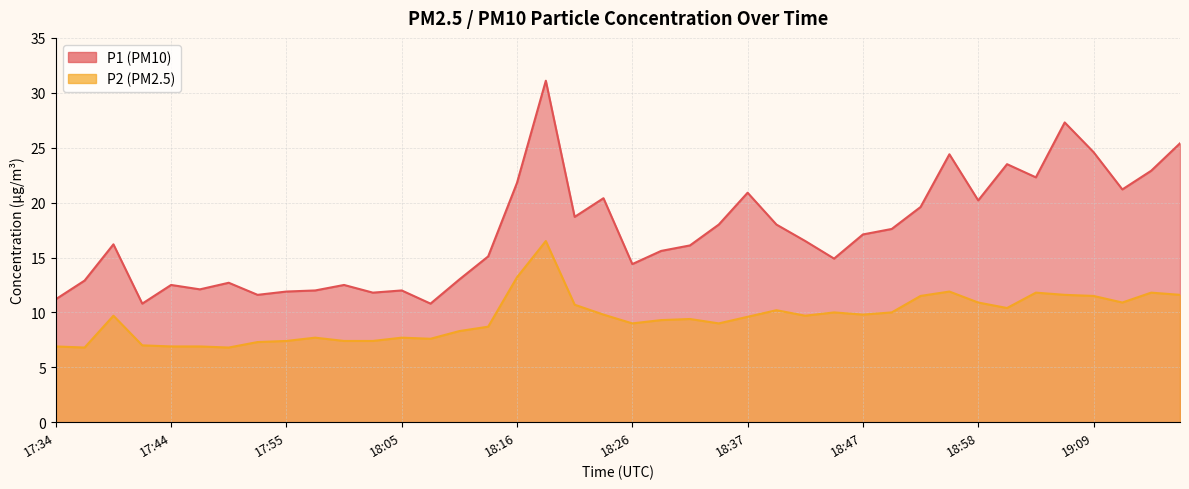

What value does the P1 series have at 18:37?

20.9